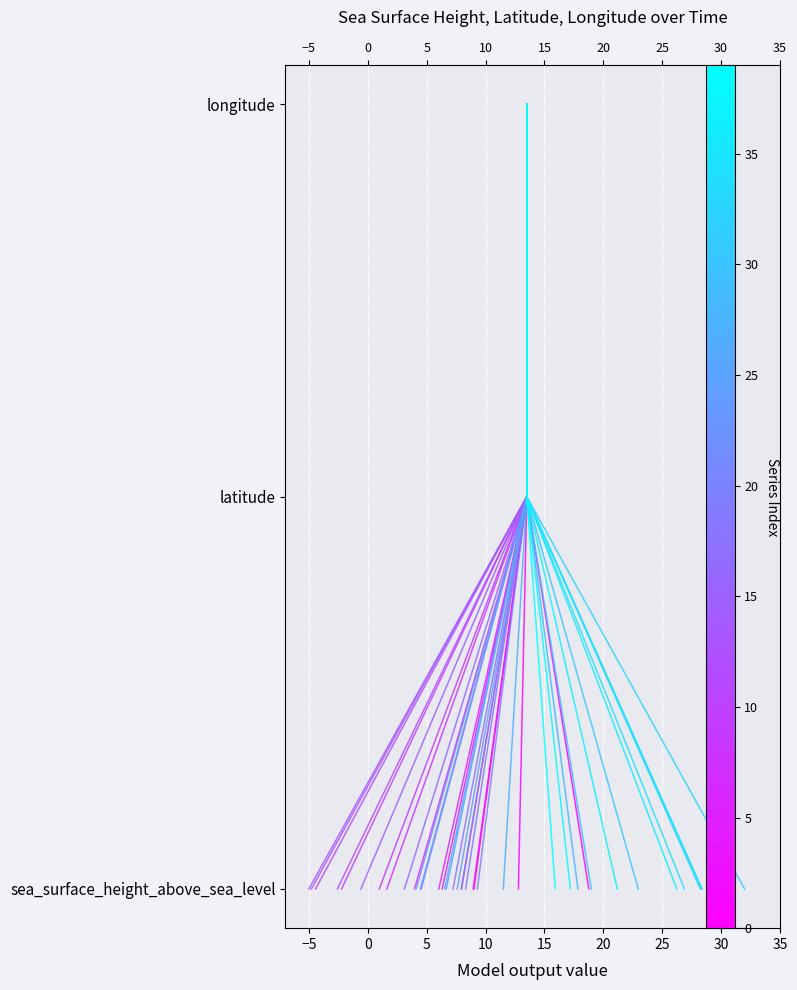

Does the chart display data point markers on the line(s)?

No